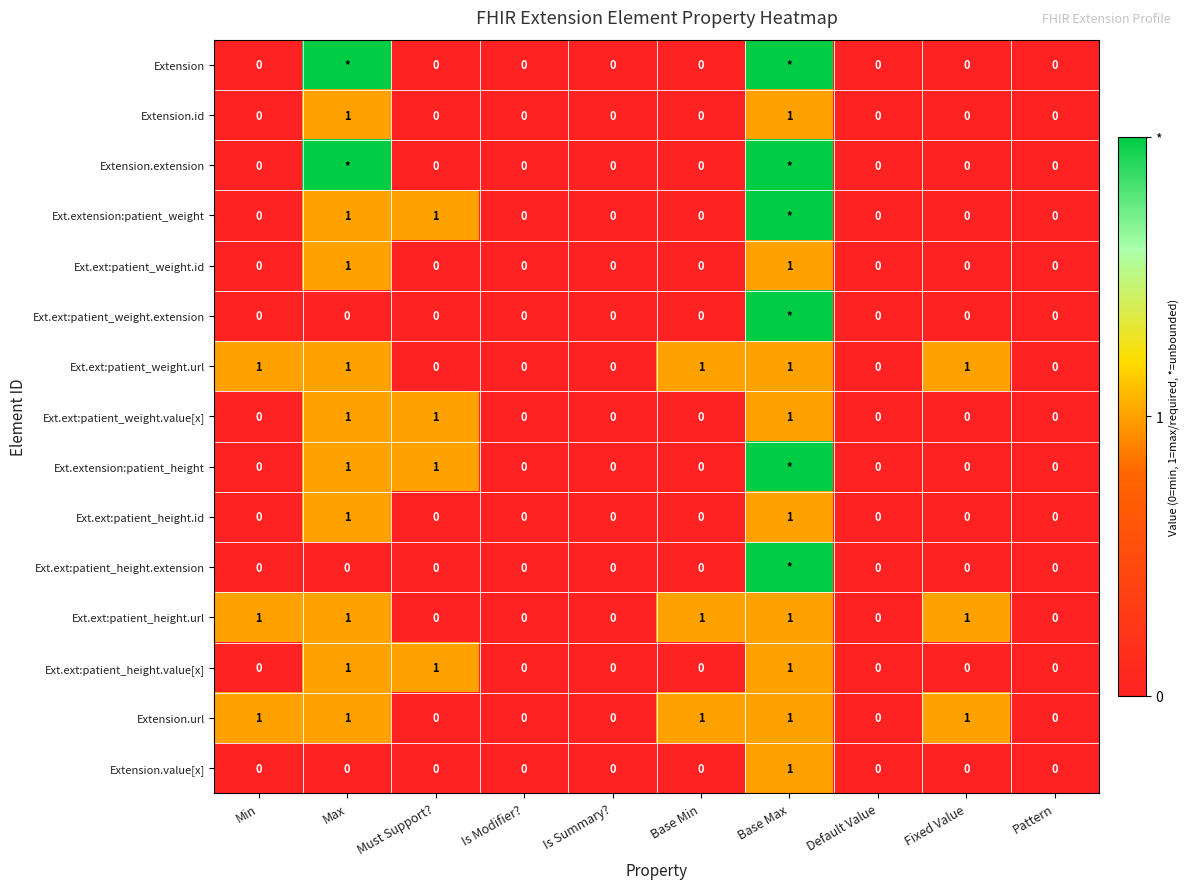

What is the maximum value for Extension.value[x]?

1